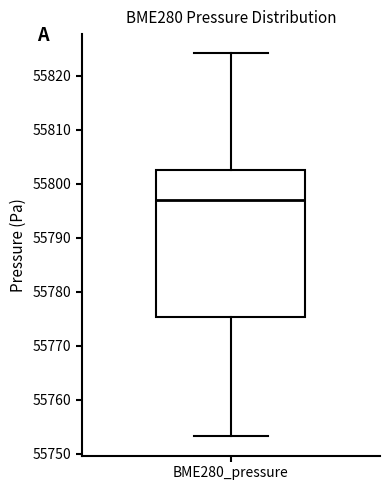

Transcribe this box plot: give where the median line is, the range the box spans, and where the two whiskers end, as read against the y-axis. The values are not printed on the chart, so give them approximately, as read against the axis.

median 55797, box 55775 to 55803, whiskers 55753 to 55824